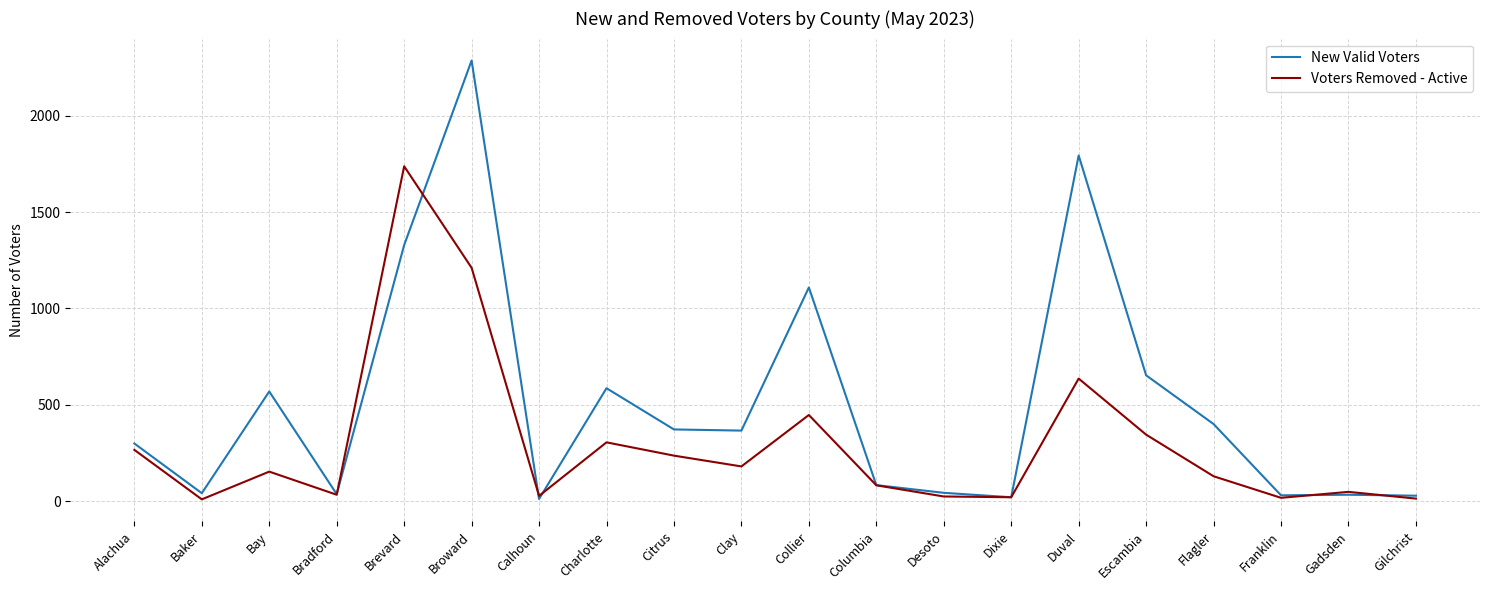

Where is Voters Removed - Active nearest to the value 873?

Duval